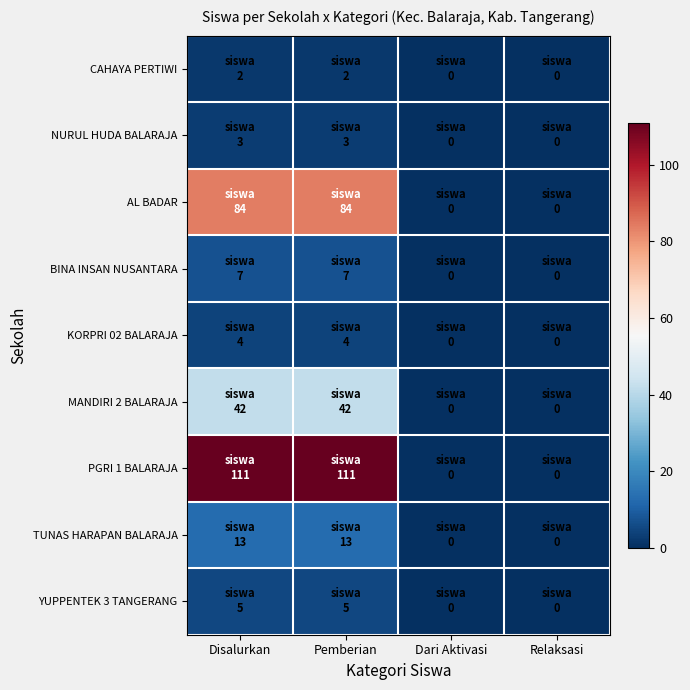

Reading right to left, extract all data points from this chart.

CAHAYA PERTIWI: Relaksasi=0	Dari Aktivasi=0	Pemberian=2	Disalurkan=2
NURUL HUDA BALARAJA: Relaksasi=0	Dari Aktivasi=0	Pemberian=3	Disalurkan=3
AL BADAR: Relaksasi=0	Dari Aktivasi=0	Pemberian=84	Disalurkan=84
BINA INSAN NUSANTARA: Relaksasi=0	Dari Aktivasi=0	Pemberian=7	Disalurkan=7
KORPRI 02 BALARAJA: Relaksasi=0	Dari Aktivasi=0	Pemberian=4	Disalurkan=4
MANDIRI 2 BALARAJA: Relaksasi=0	Dari Aktivasi=0	Pemberian=42	Disalurkan=42
PGRI 1 BALARAJA: Relaksasi=0	Dari Aktivasi=0	Pemberian=111	Disalurkan=111
TUNAS HARAPAN BALARAJA: Relaksasi=0	Dari Aktivasi=0	Pemberian=13	Disalurkan=13
YUPPENTEK 3 TANGERANG: Relaksasi=0	Dari Aktivasi=0	Pemberian=5	Disalurkan=5